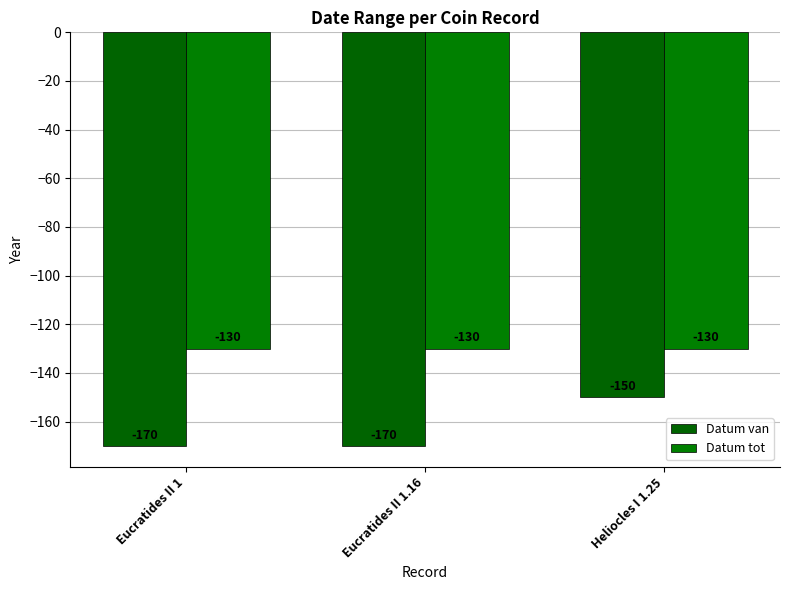

What position from the left is Eucratides II 1.16?

2